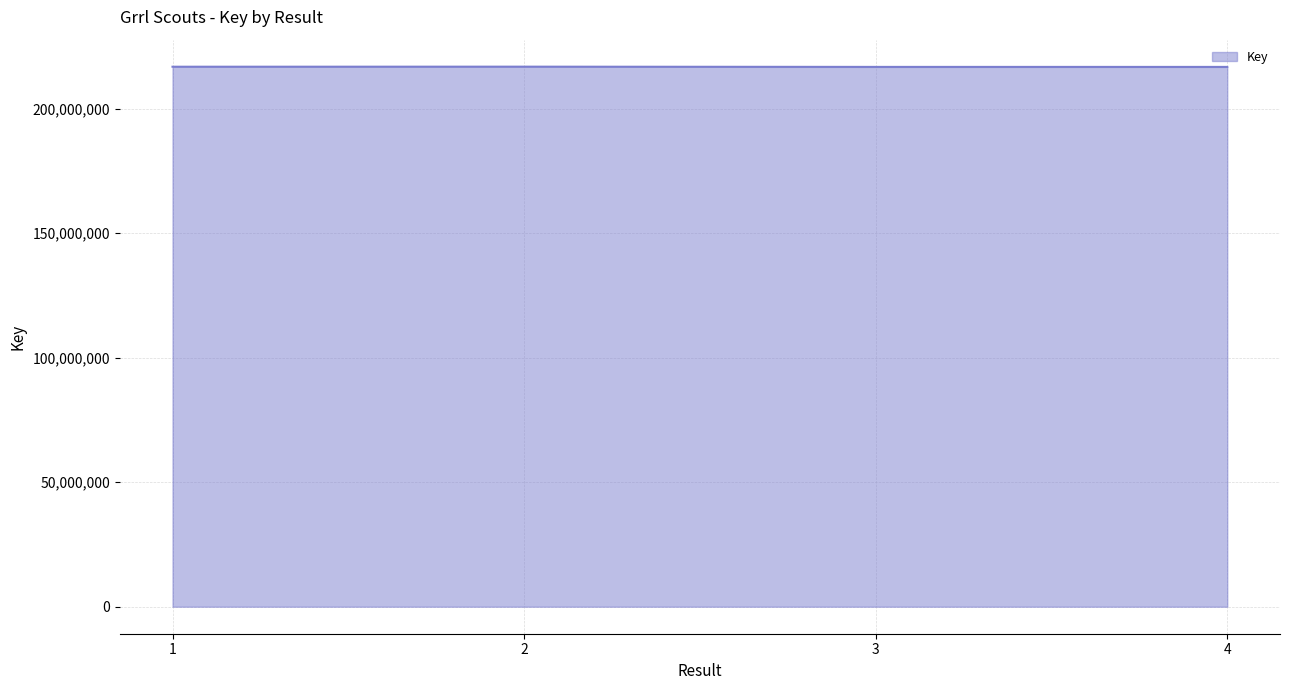

How many interior local peaks (higher than both neighbors) does the data have?

1